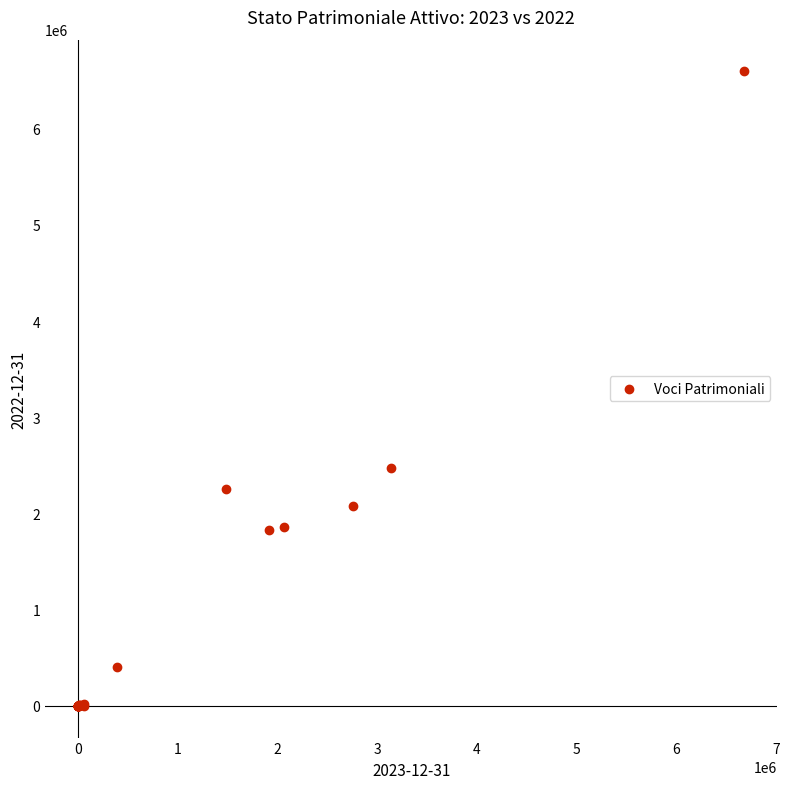

What Y value in the scatter plot is closest to 3298524?

2477698.2